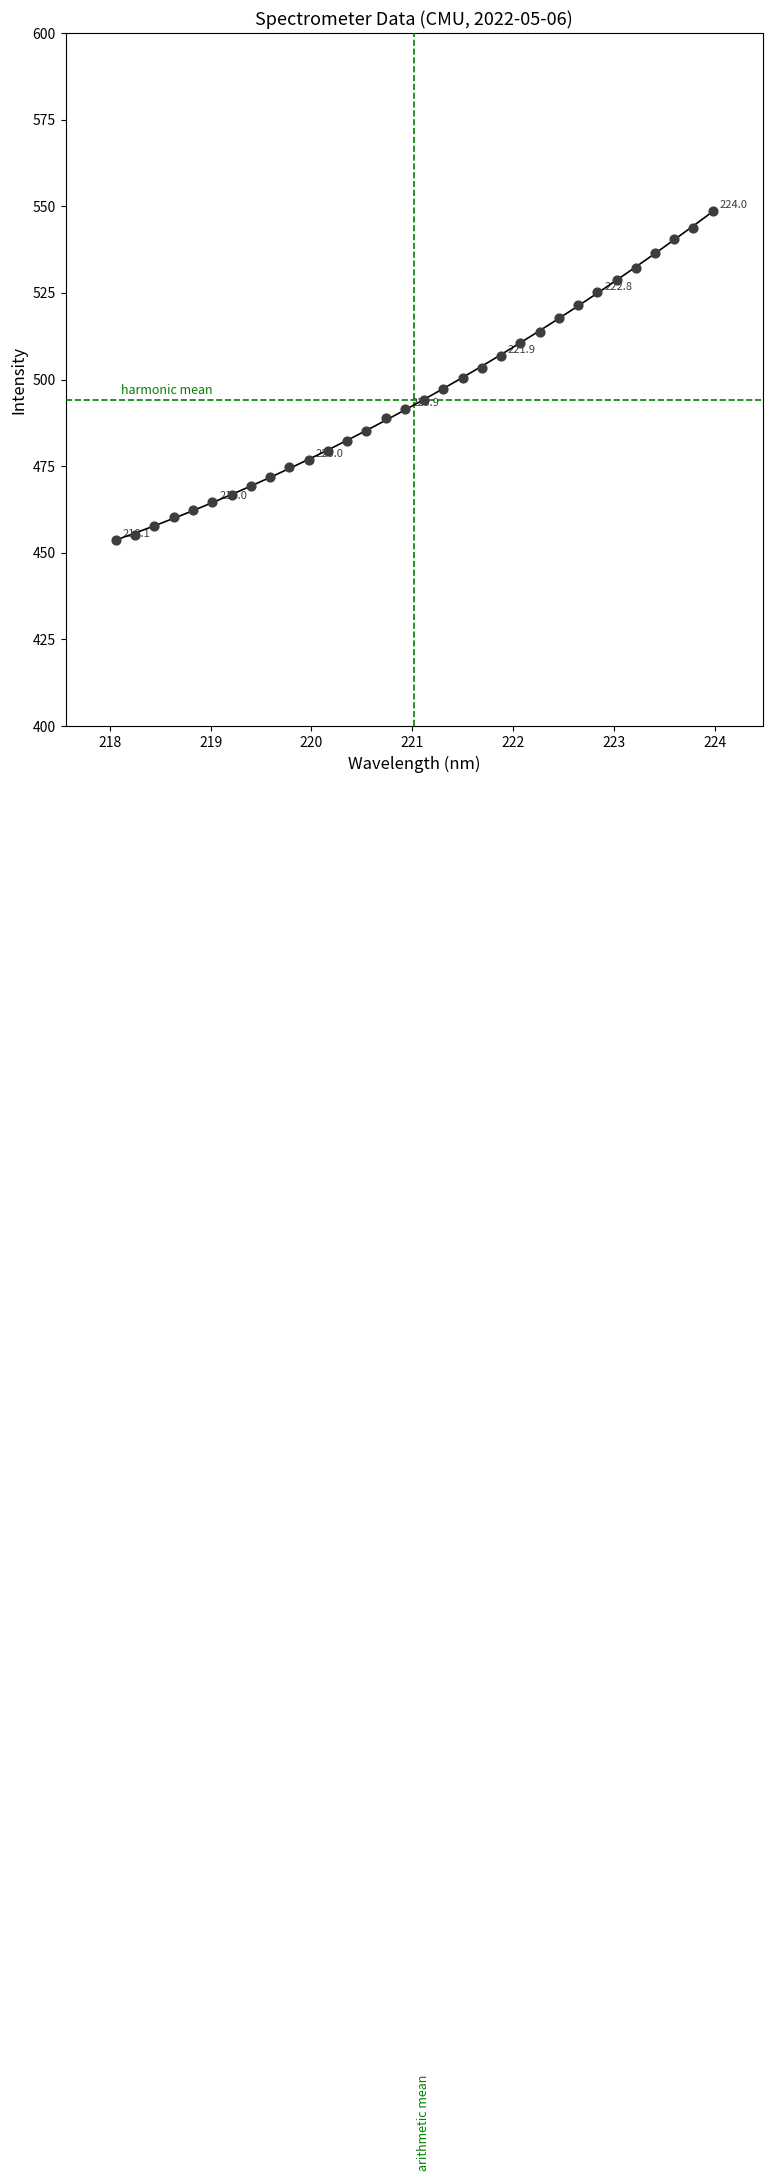

What is the range of Y values (max minus min)?

95.1